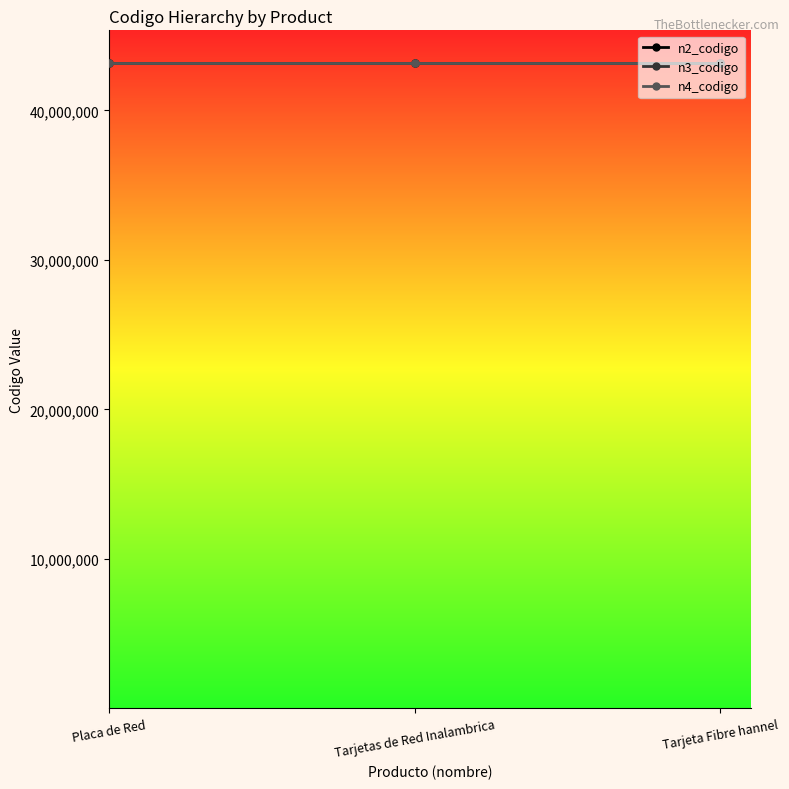

True or false: n4_codigo has a value of 69981569 at Tarjeta Fibre hannel.

False